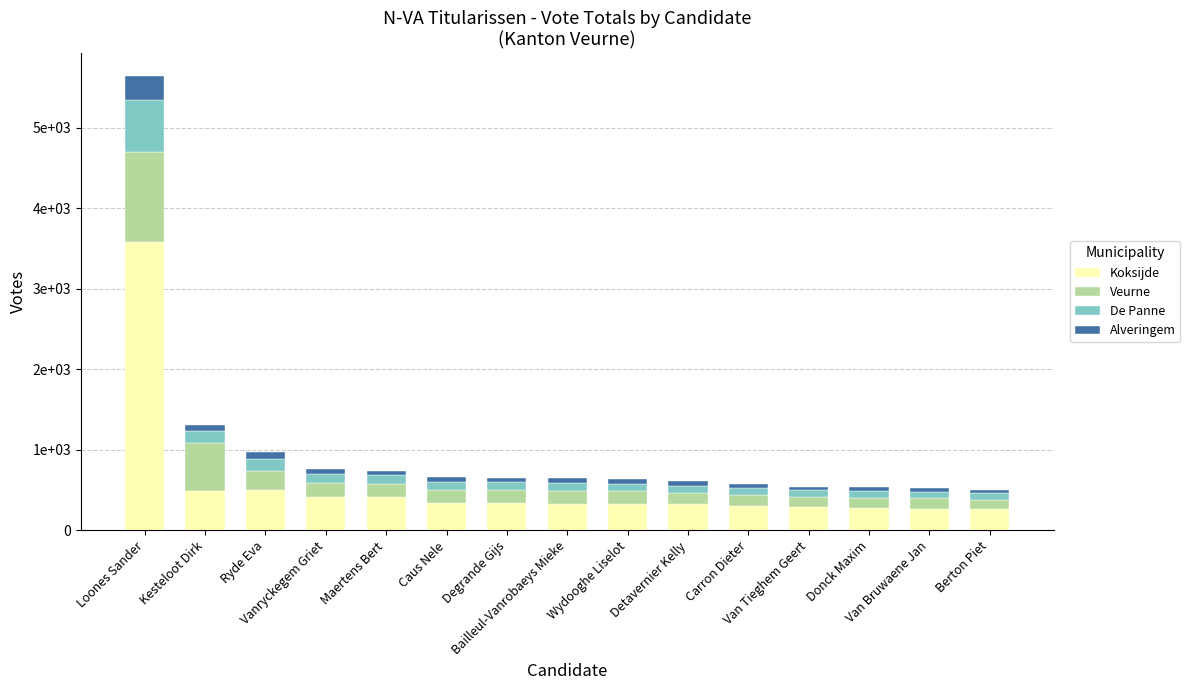

At how many categories does at least one series exceed 1444?

1